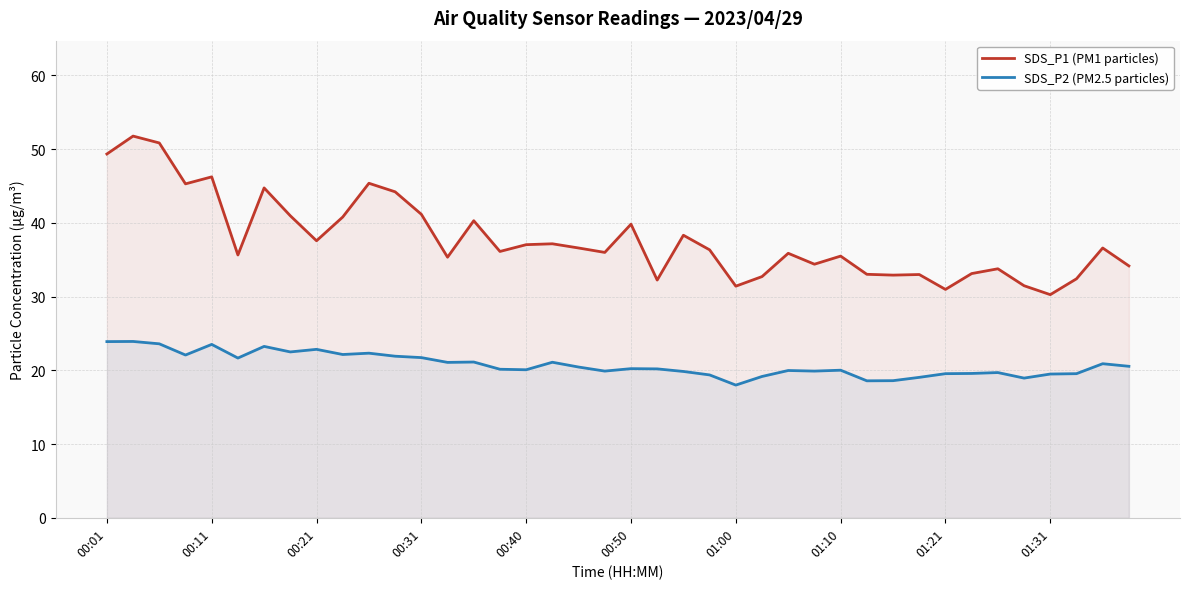

True or false: SDS_P2 (PM2.5 particles) and SDS_P1 (PM1 particles) cross at least once.

False